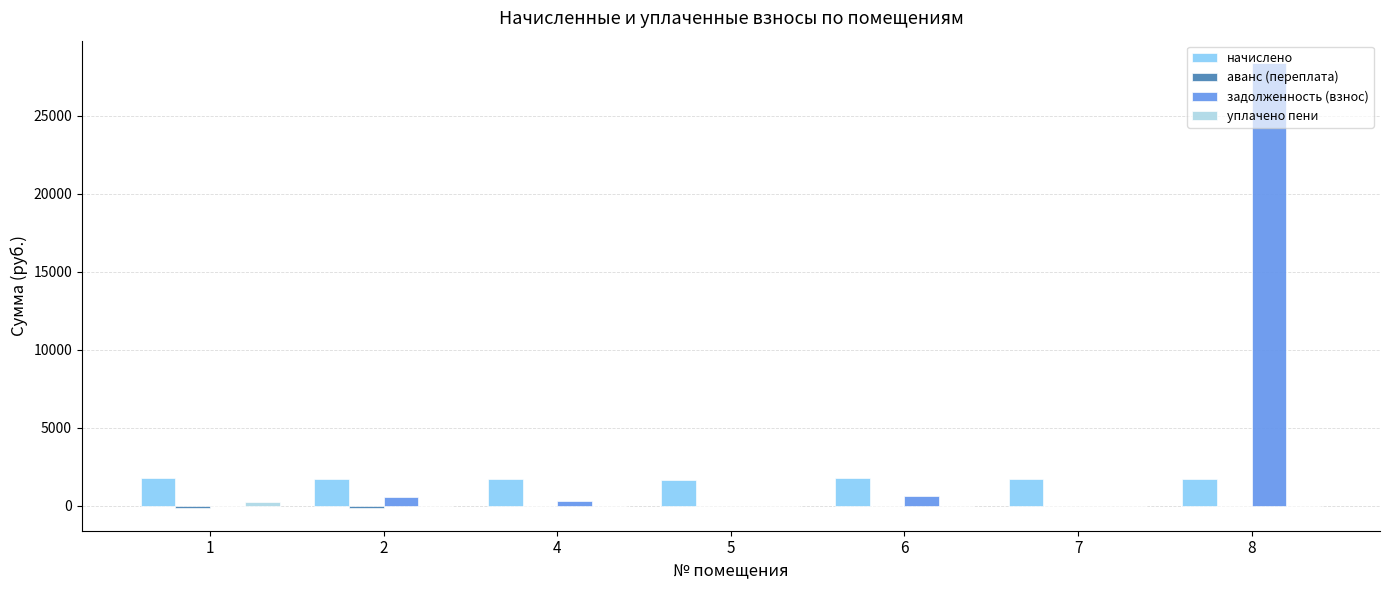

The value of задолженность (взнос) at 1 is 0.0. True or false?

True